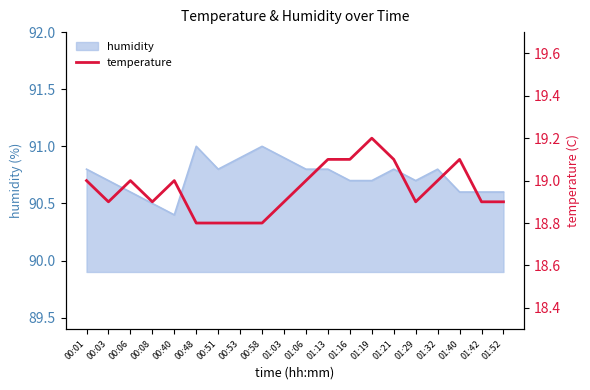

Does the chart have visible grid lines?

No